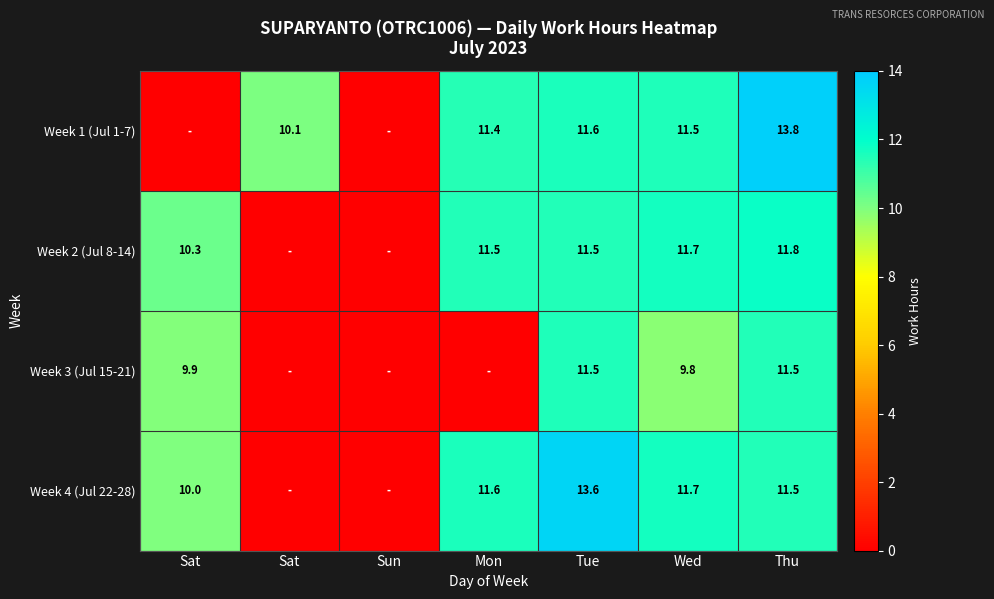

At which label does Week 2 (Jul 8-14) reach its minimum?

Sat